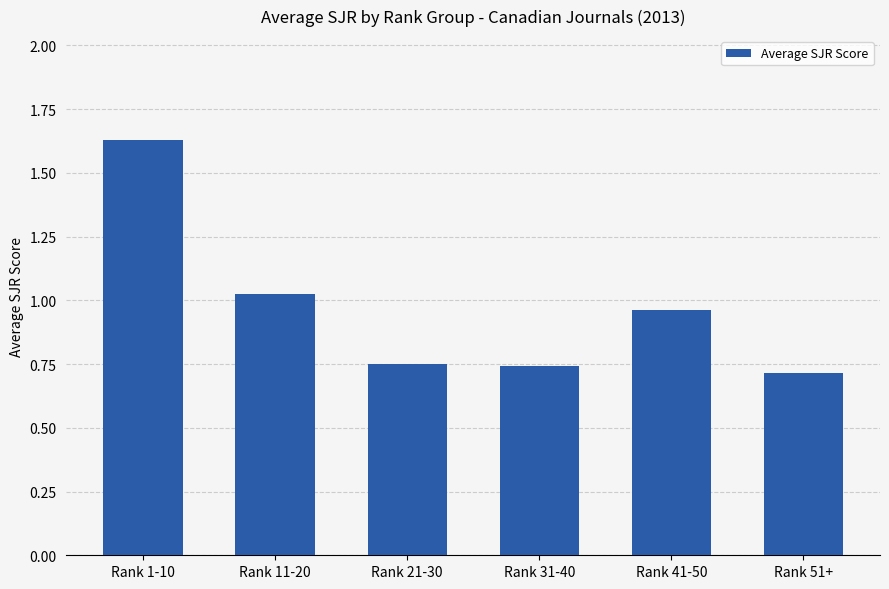

What position from the right is Rank 1-10?

6